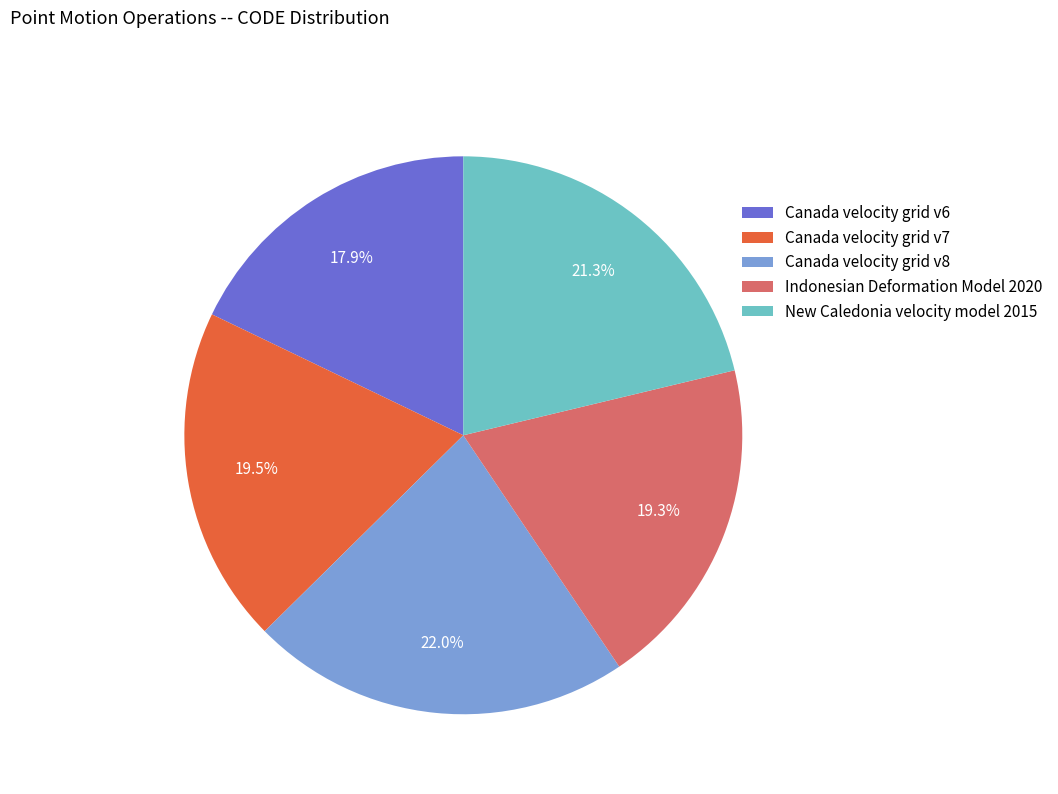

Do Canada velocity grid v6 and Canada velocity grid v7 together represent more than half of the pie?

No